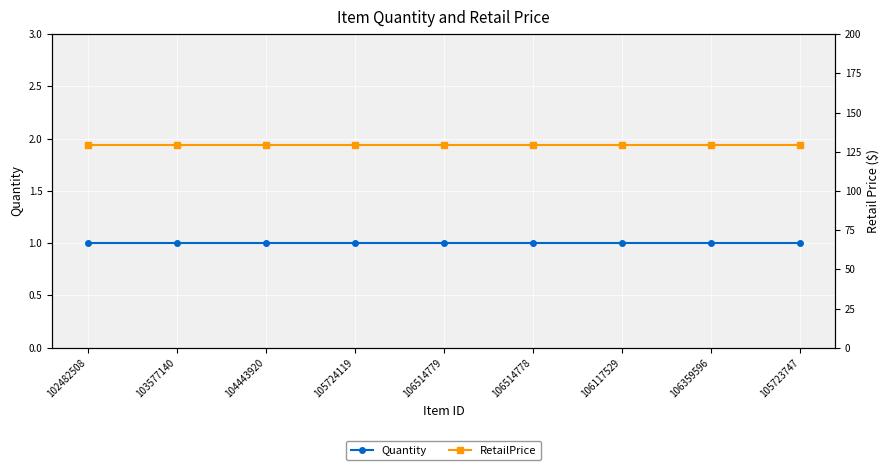

List the series in order of their overall mean, highest first.

RetailPrice, Quantity